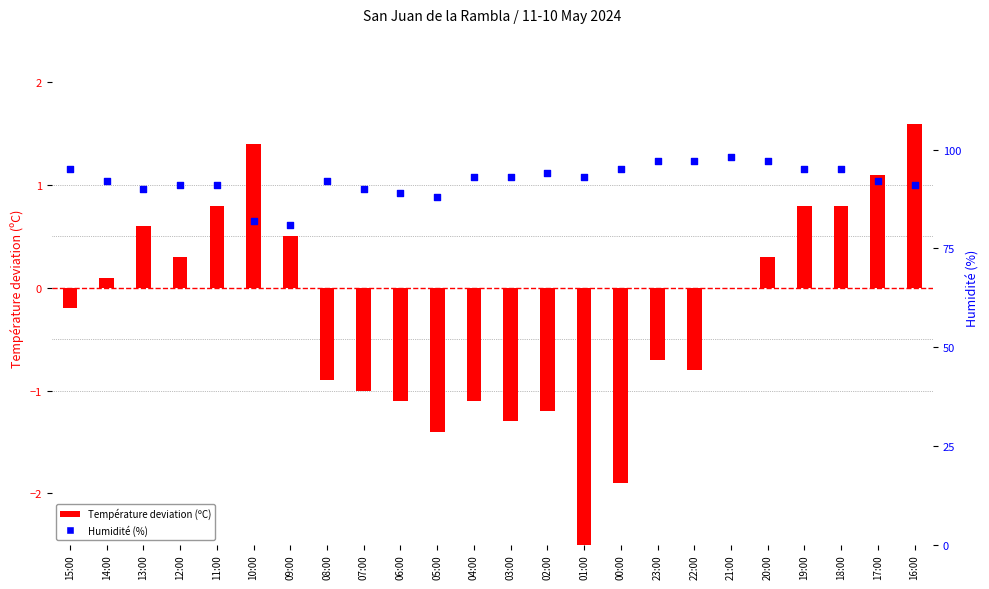

Which series has the largest total across all categories?

Humidité (%)